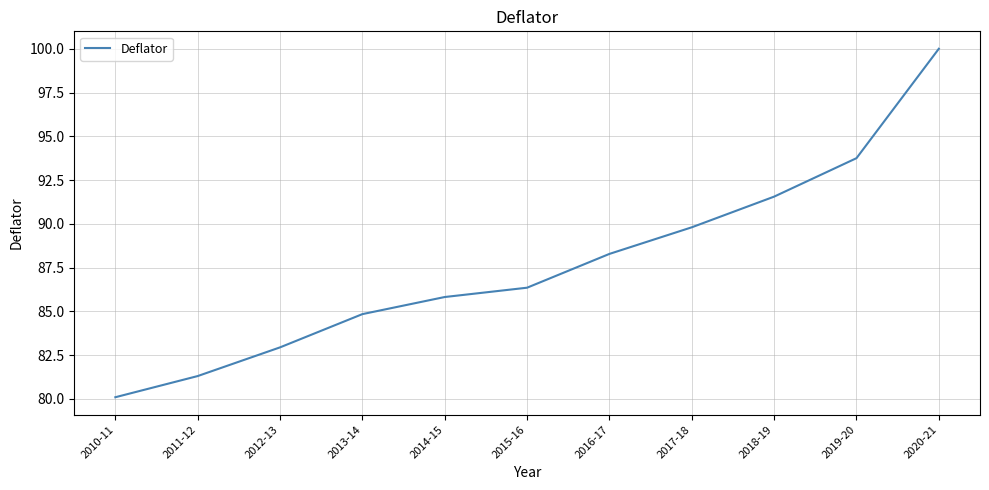

True or false: the data shows 142.3 at 2015-16.

False